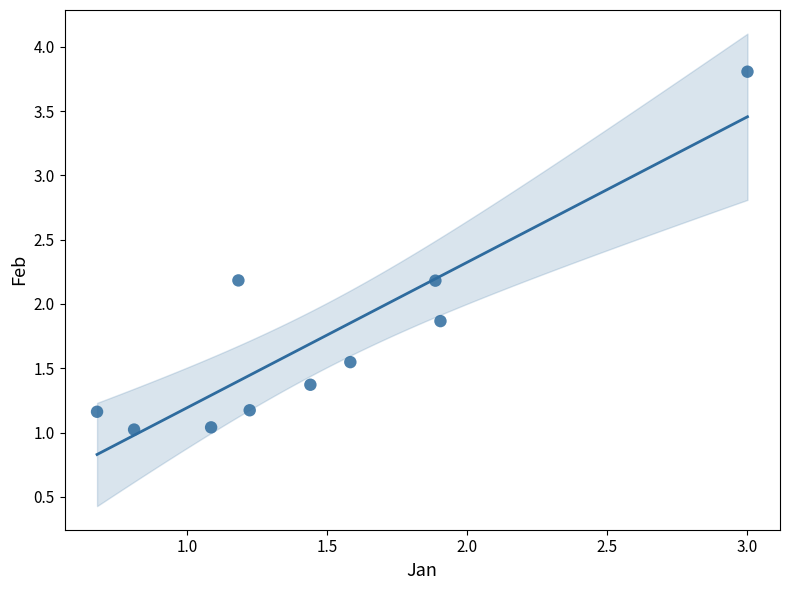

What Y value in the scatter plot is closest to 2?

1.9